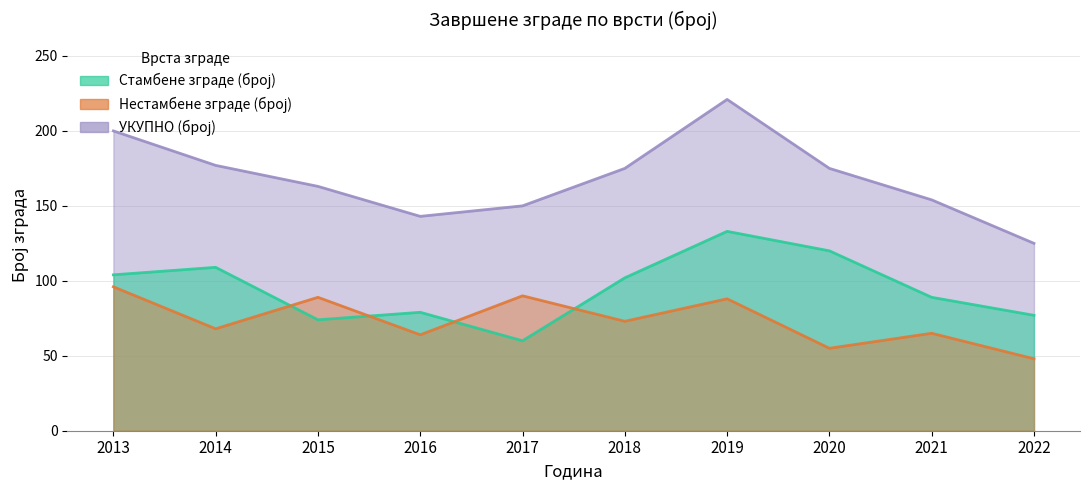

Reading right to left, extract all data points from this chart.

Стамбене зграде (број): 2022=77	2021=89	2020=120	2019=133	2018=102	2017=60	2016=79	2015=74	2014=109	2013=104
Нестамбене зграде (број): 2022=48	2021=65	2020=55	2019=88	2018=73	2017=90	2016=64	2015=89	2014=68	2013=96
УКУПНО (број): 2022=125	2021=154	2020=175	2019=221	2018=175	2017=150	2016=143	2015=163	2014=177	2013=200